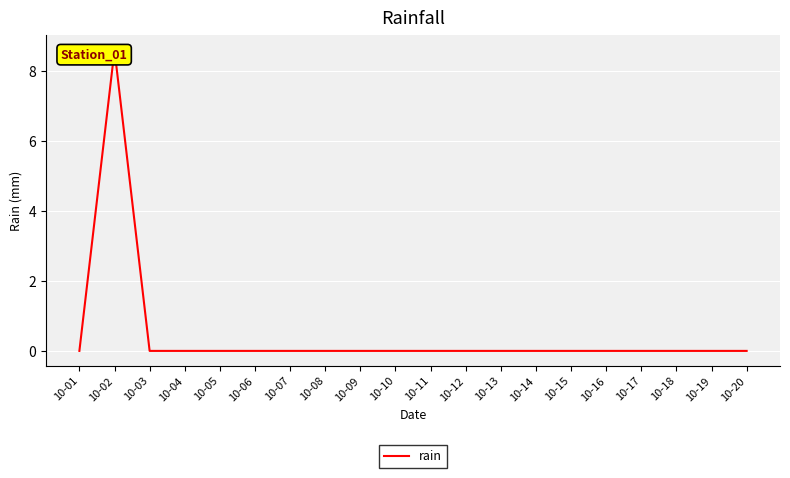

How many positive values are there?

1